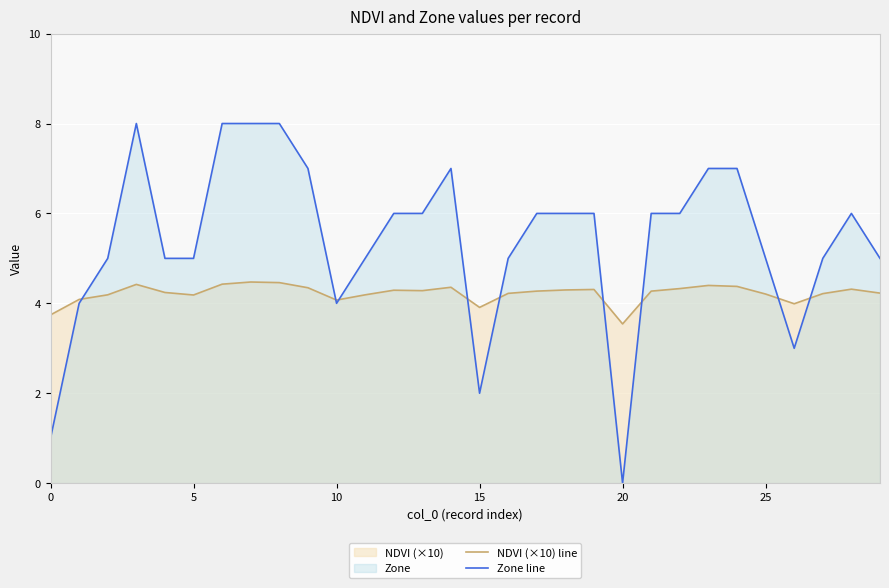

How many lines are shown in the chart?

2